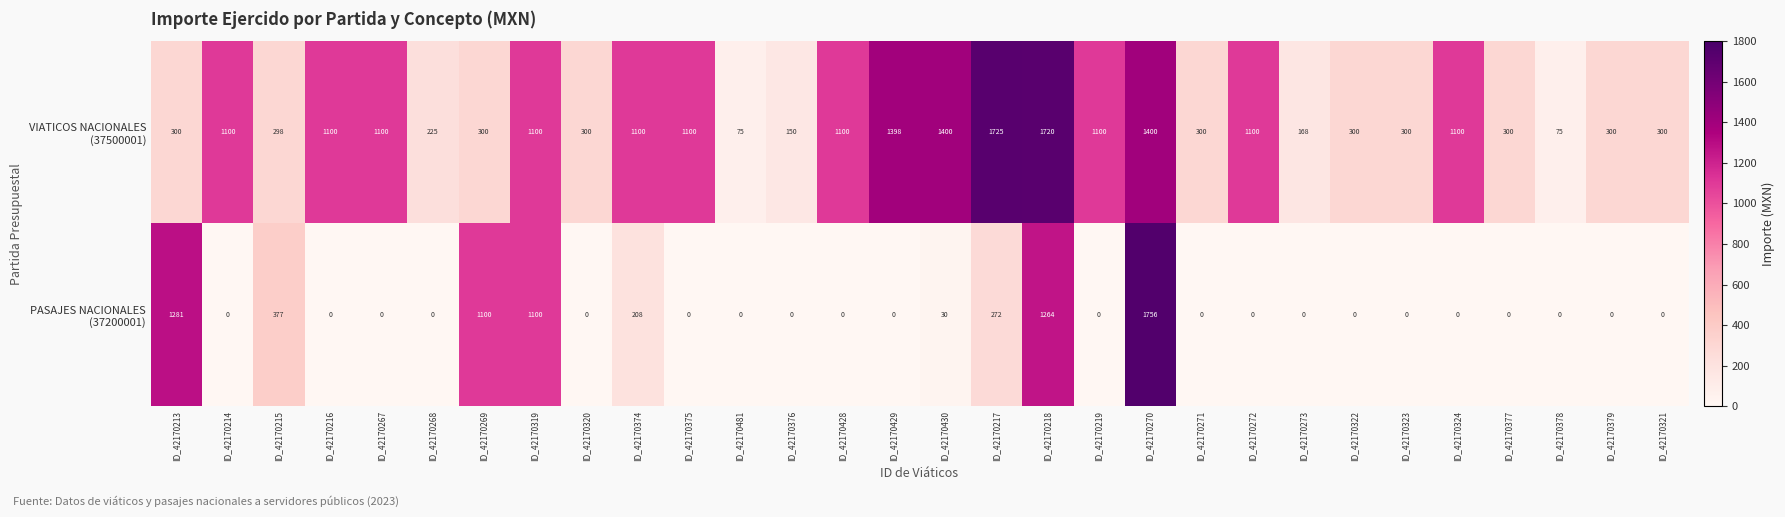

What is the difference between the highest and lowest values at ID_42170268?

225